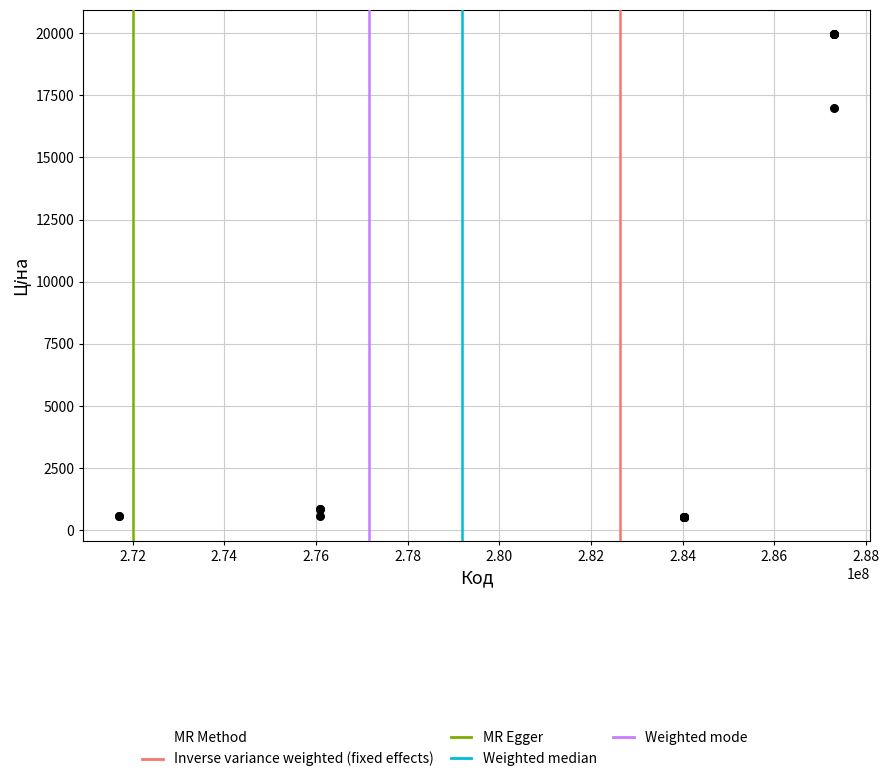

What Y value in the scatter plot is closest to 10251?

16976.3